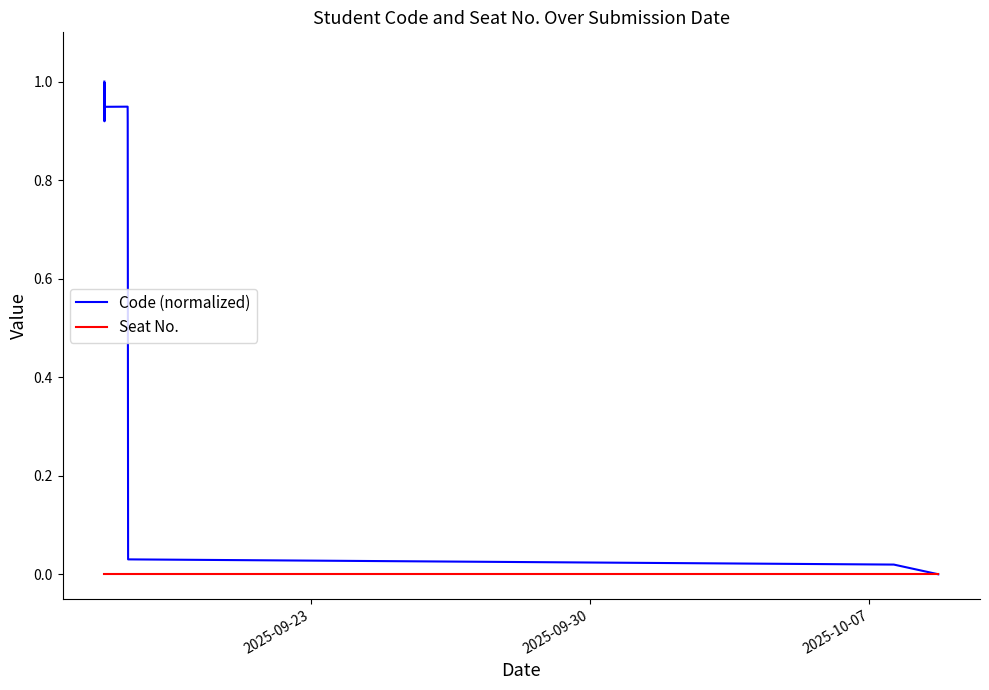

Which series has the largest total across all categories?

Code (normalized)